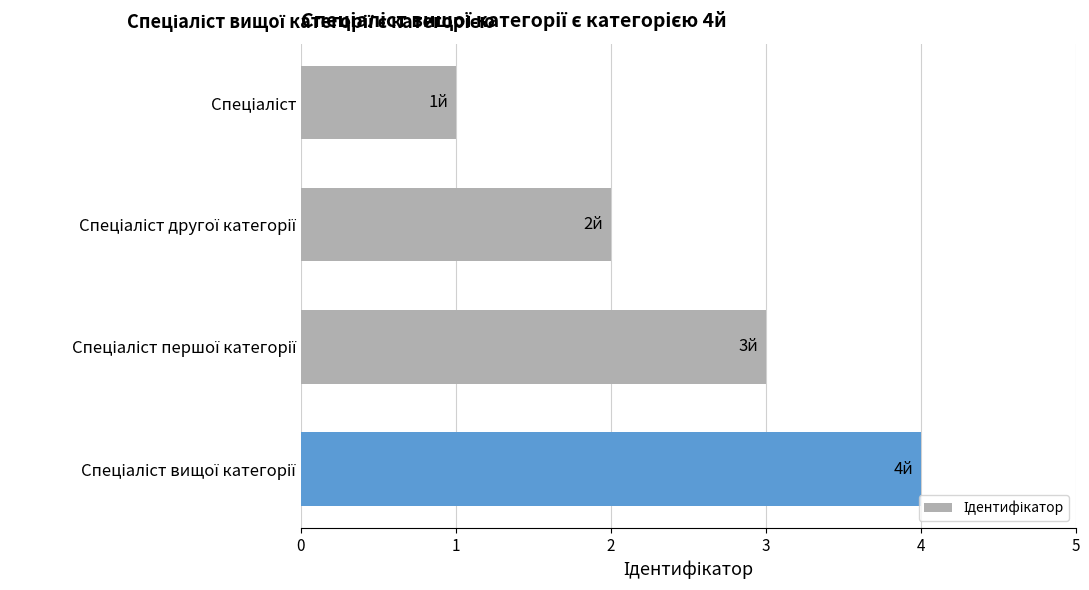

What is the difference between the maximum and minimum values?

3